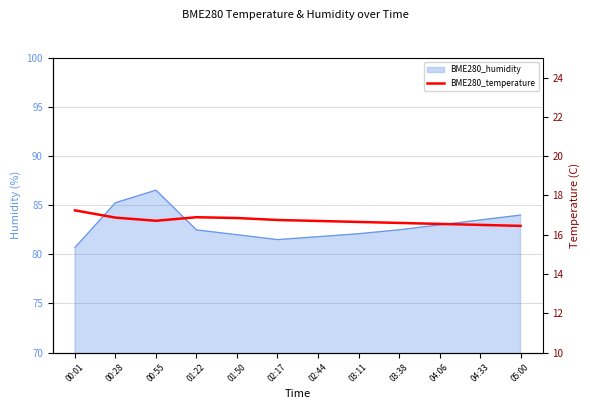

The chart shows a value of 16.5 at 04:33. True or false?

True